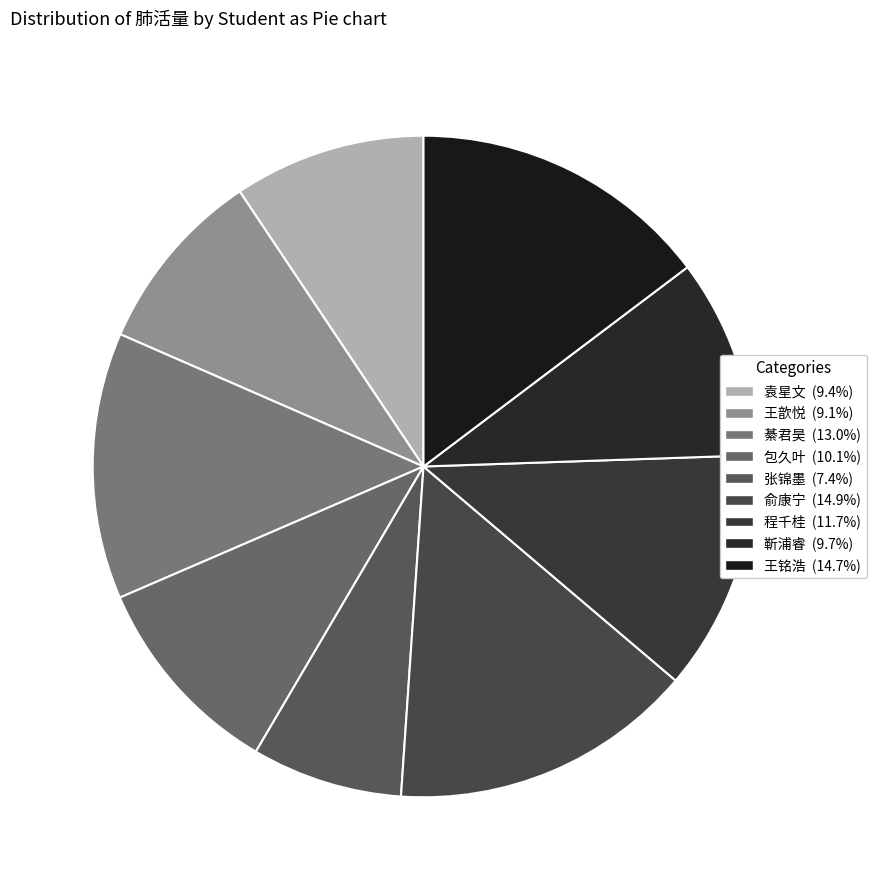

Is it true that 王铭浩 is 15% of the pie?

True